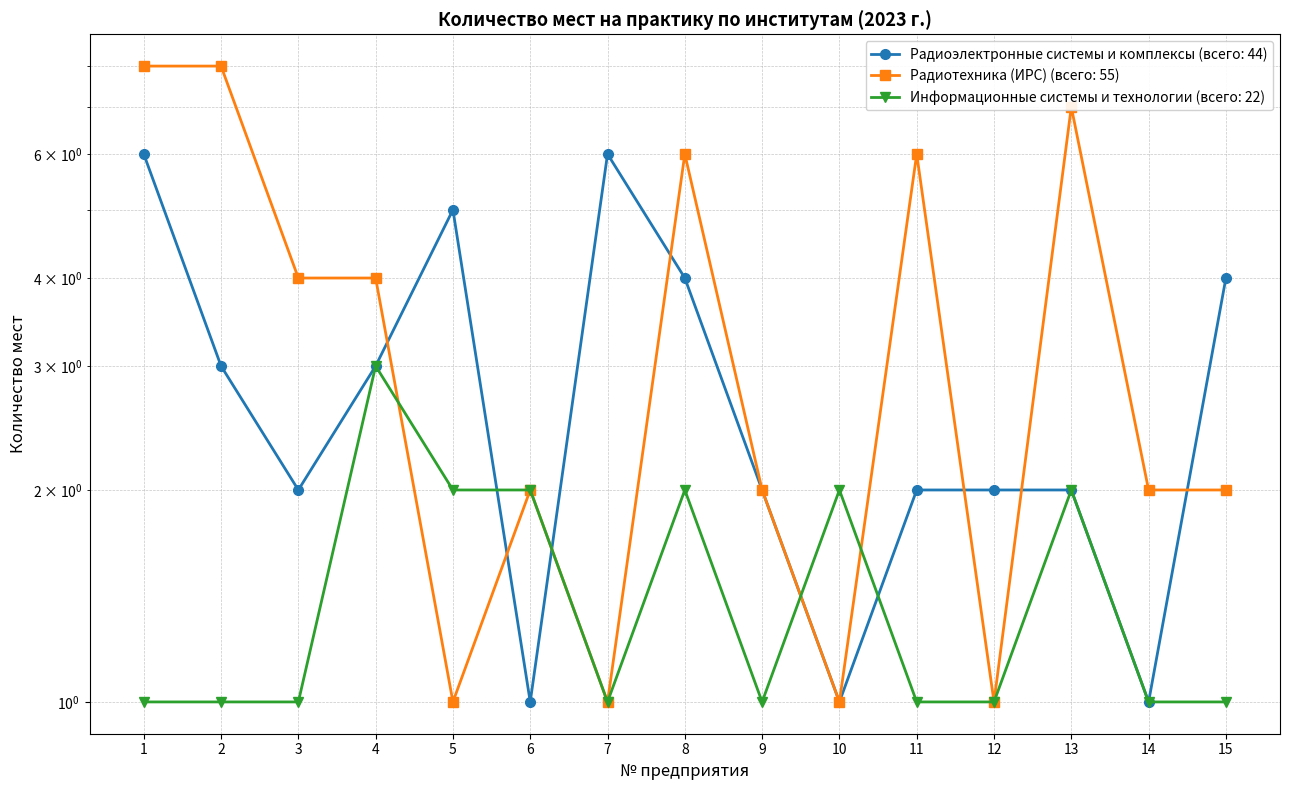

Between 12 and 1, which is larger?

1